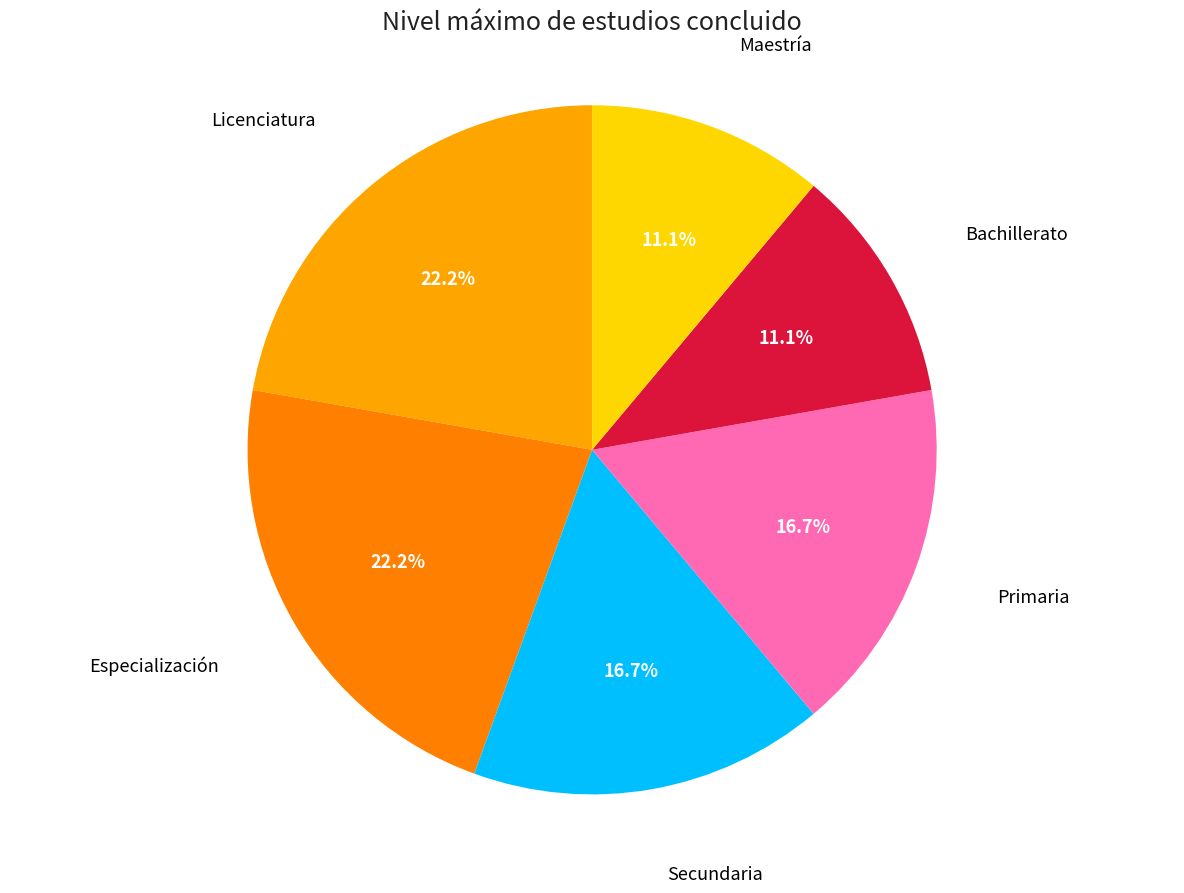

How many segments does this pie chart have?

6